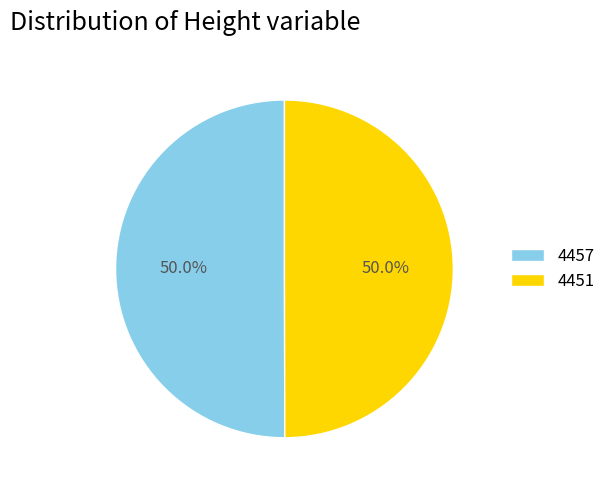

How many segments does this pie chart have?

2